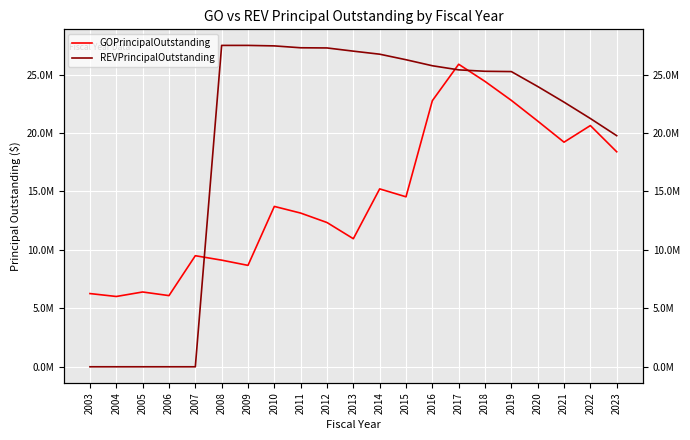

Reading left to right, list all the values displayed in this chart.

GOPrincipalOutstanding: 6265000.0	6015000.0	6400000.0	6090000.0	9504000.0	9124000.0	8677000.0	13722000.0	13152000.0	12344000.0	10959000.0	15222000.0	14544000.0	22769000.0	25887000.0	24418000.0	22795000.0	21027000.0	19219000.0	20641000.0	18398000.0
REVPrincipalOutstanding: 0.0	0.0	0.0	0.0	0.0	27500000.0	27500000.0	27458000.0	27297000.0	27282000.0	27008000.0	26748000.0	26274000.0	25759479.0	25406474.6	25285576.9	25260000.0	23985000.0	22645000.0	21245000.0	19776000.0